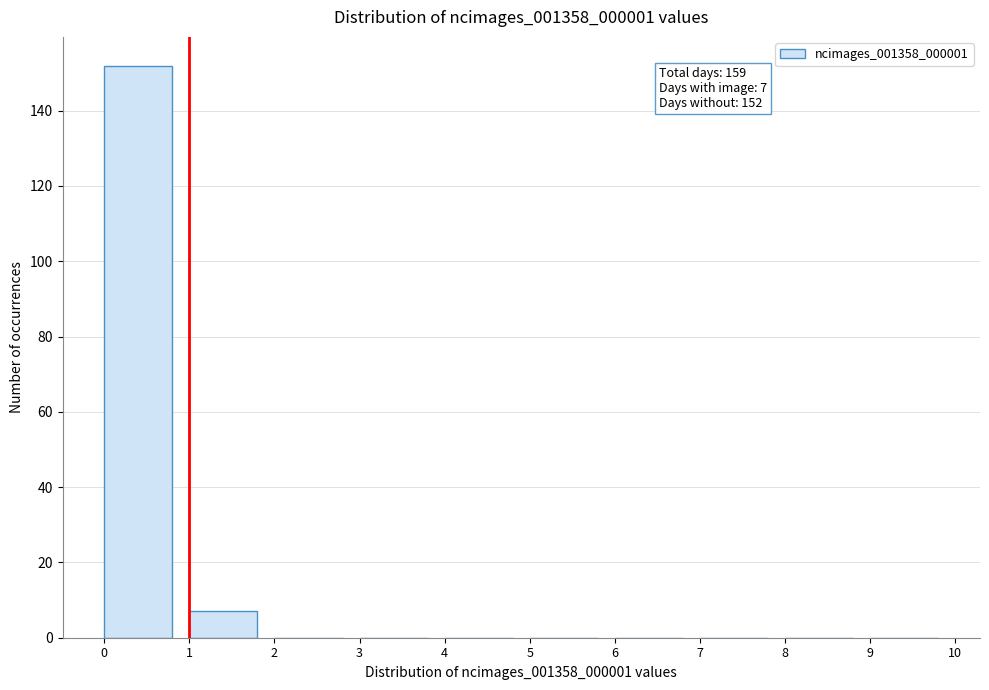

Over which range of the x-axis is the bar tallest?

0 to 1